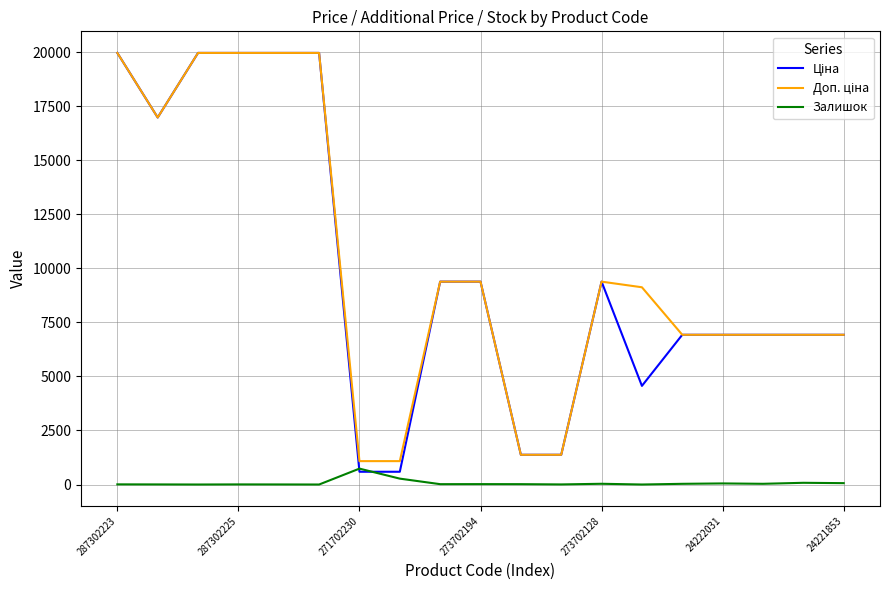

Is this an area chart (filled region under the line)?

No